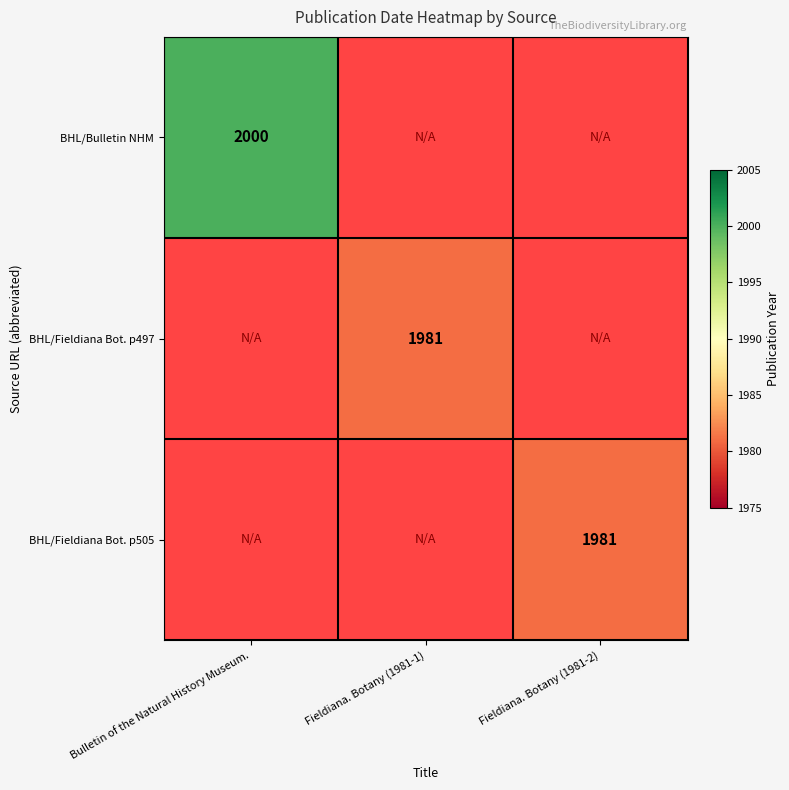

Is it true that BHL/Bulletin NHM equals 2984.9 at Bulletin of the Natural History Museum.?

False